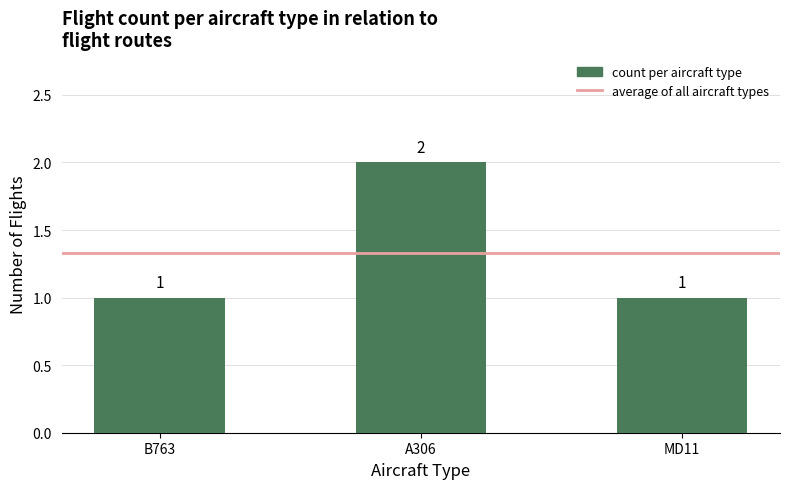

What is the label of the 1st bar from the right?

MD11